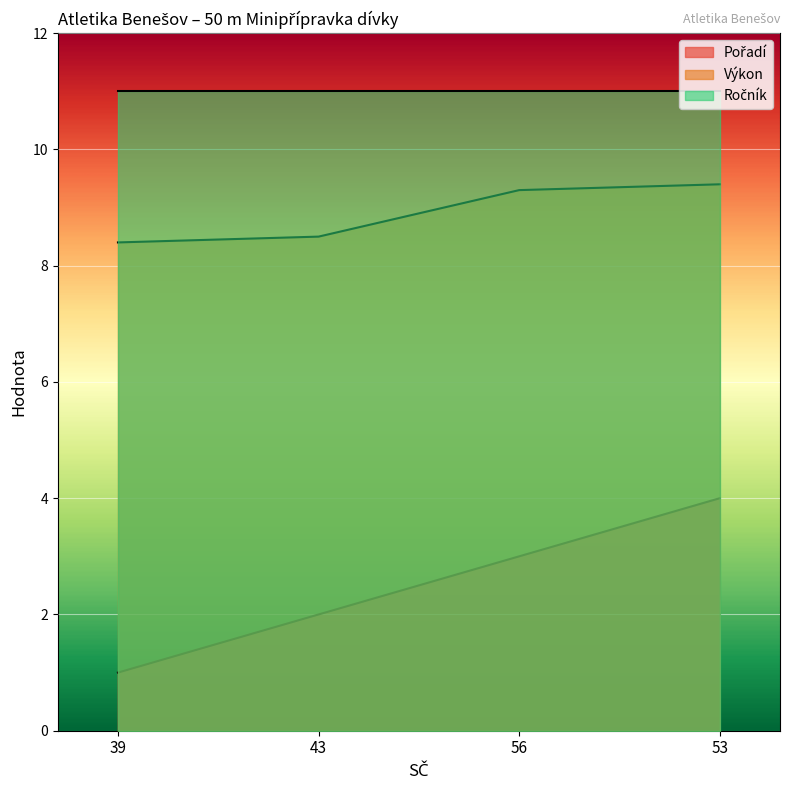

How many Pořadí values are between 2 and 4?

3